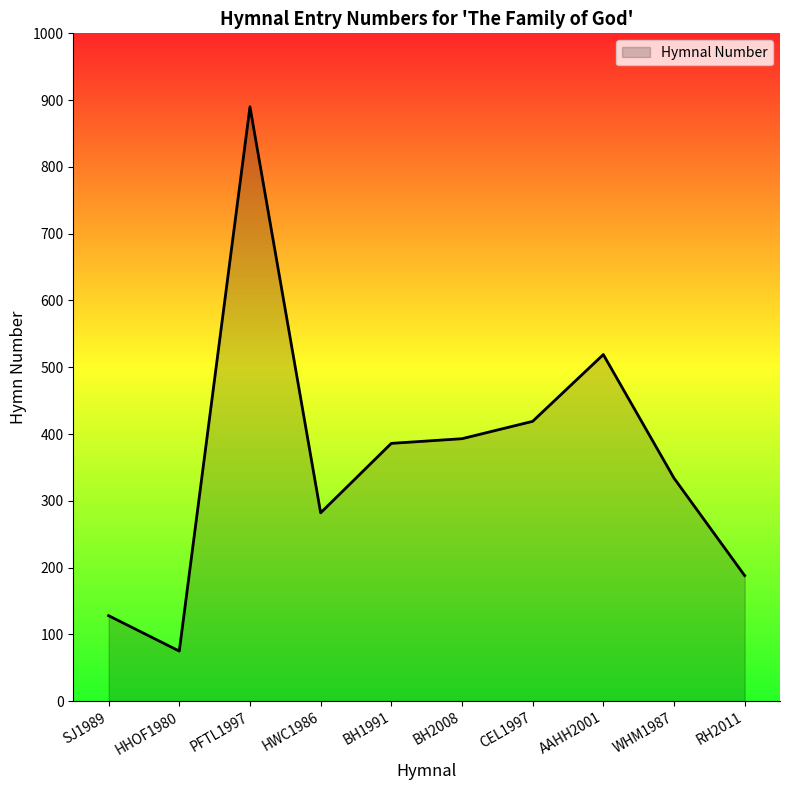

What is the difference between the values at PFTL1997 and HWC1986?

608